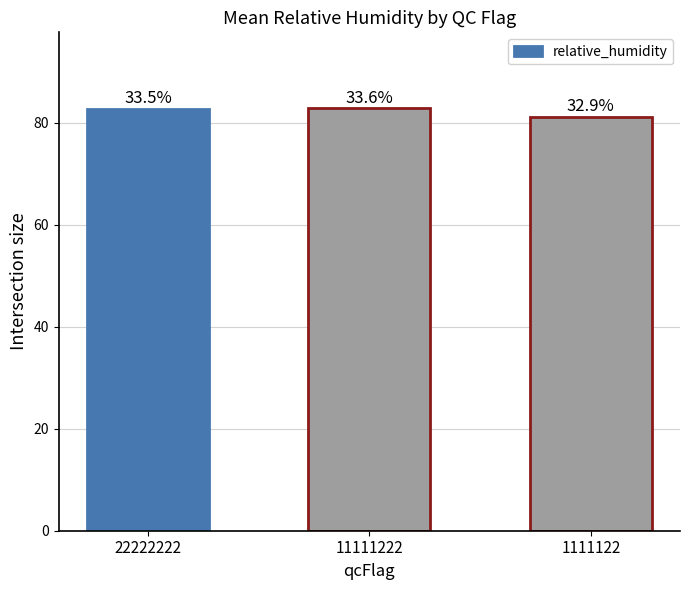

List the labels in order of value, smallest first.

1111122, 22222222, 11111222